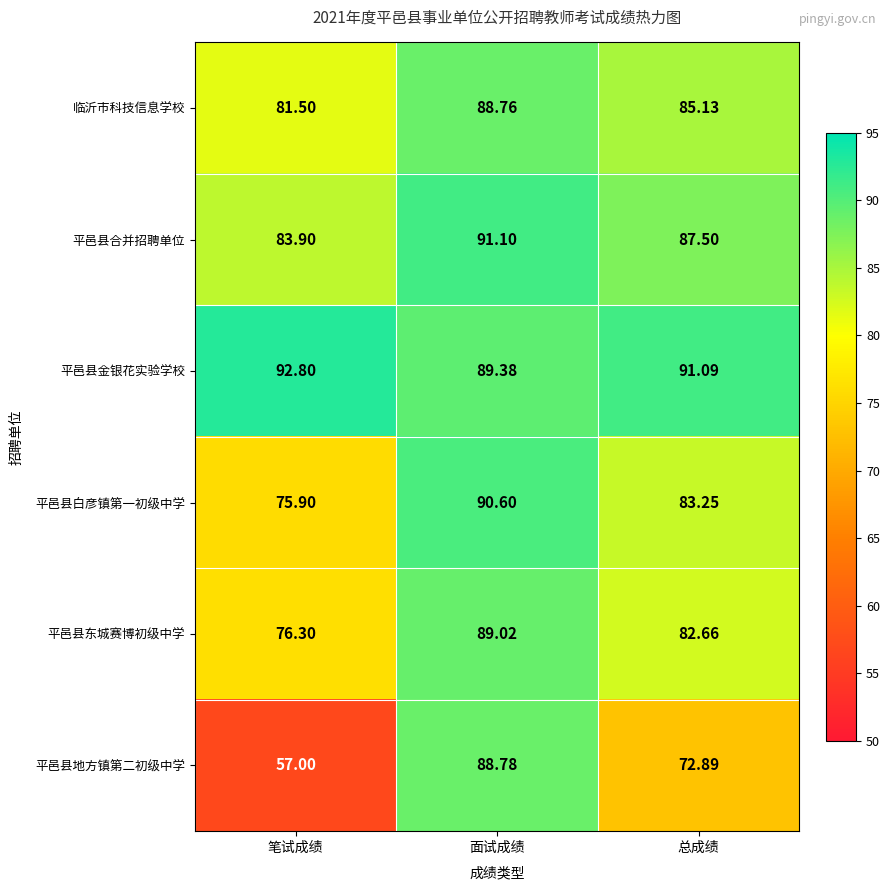

Where does the 平邑县地方镇第二初级中学 series first go above 72?

面试成绩